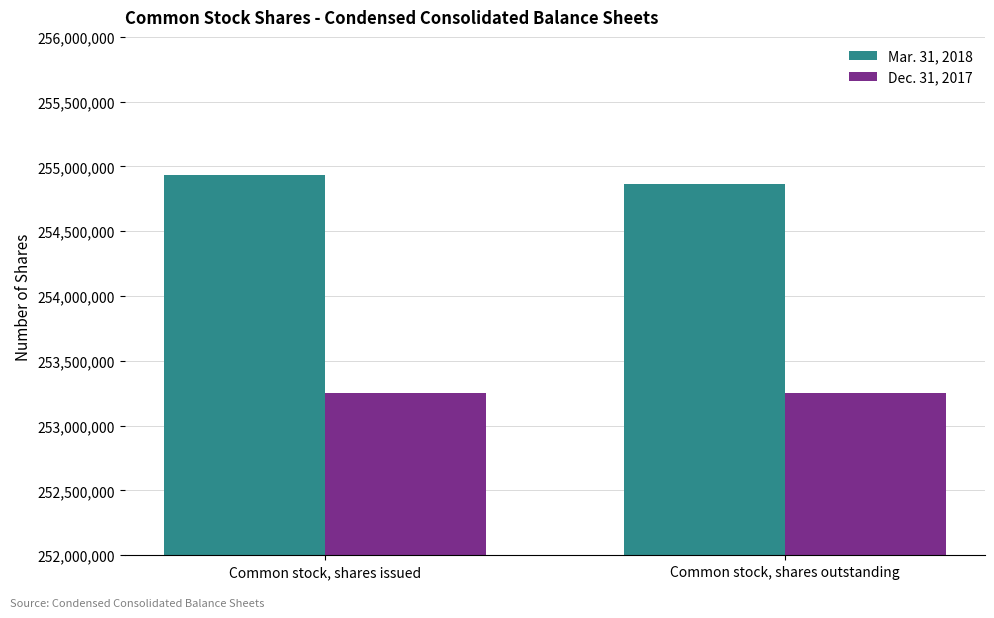

What is the label of the 2nd bar from the right?

Common stock, shares issued